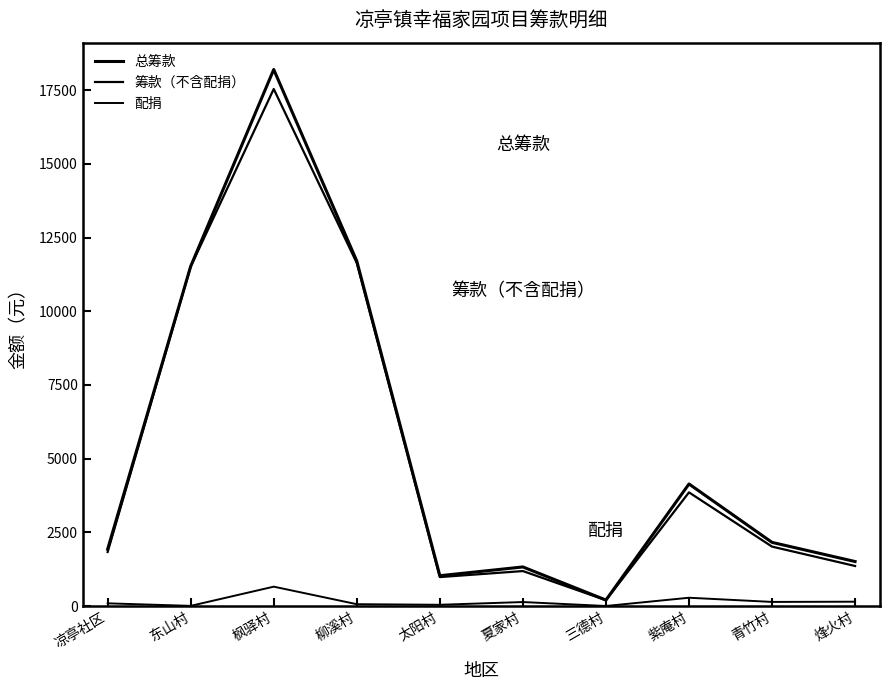

Is the value of 配捐 at 柳溪村 greater than the value of 总筹款 at 凉亭社区?

No